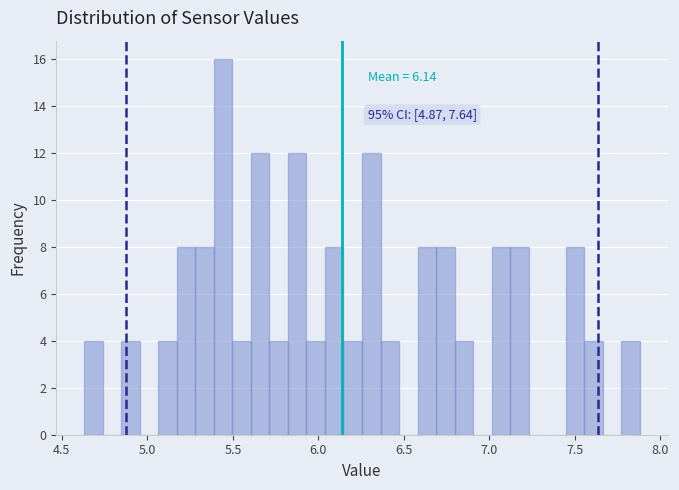

Around what value on the x-axis is the tallest bar? Give the approximate position of its centre, as read against the axis.

5.45